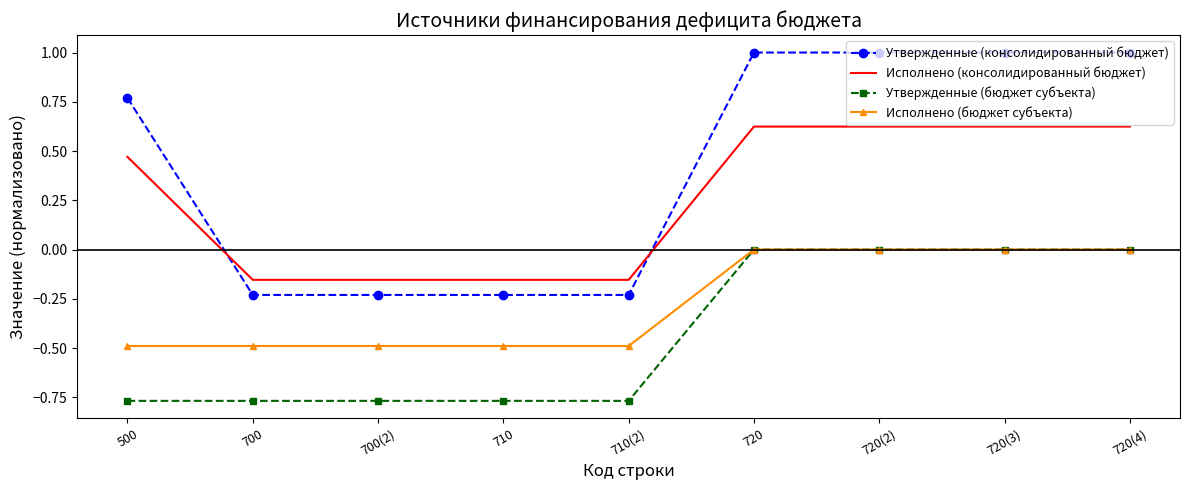

How many Исполнено (бюджет субъекта) values are between 0 and 1?

4